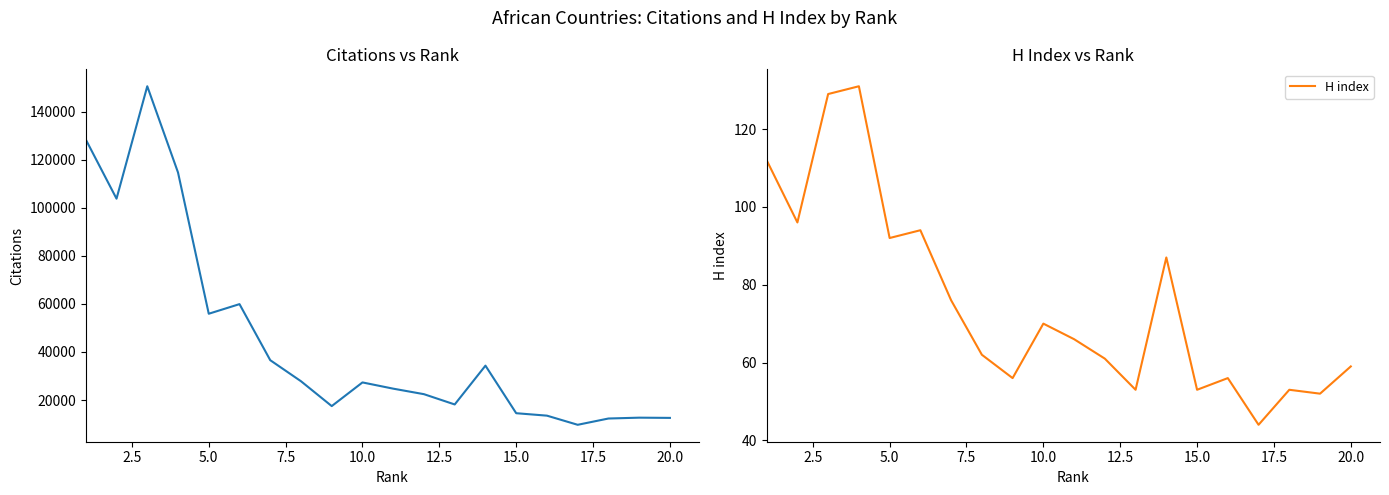

List the series in order of their peak value, highest first.

Citations, H index